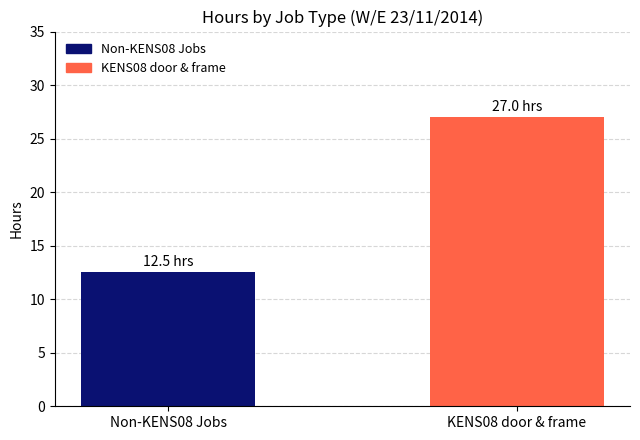

What value does the data have at KENS08 door & frame?

27.0